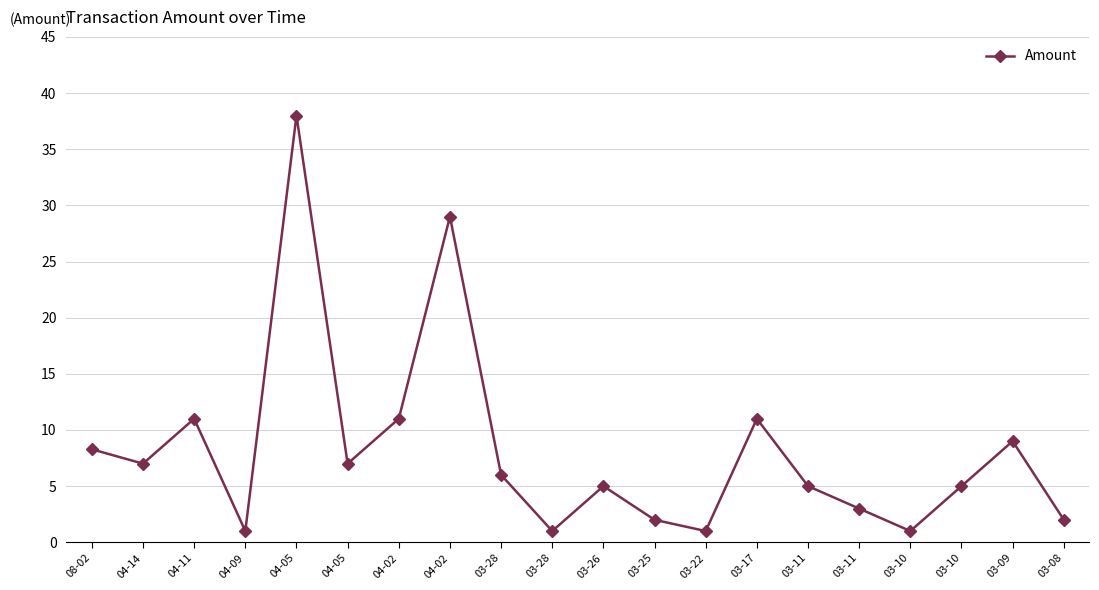

Between 03-22 and 04-05, which is larger?

04-05